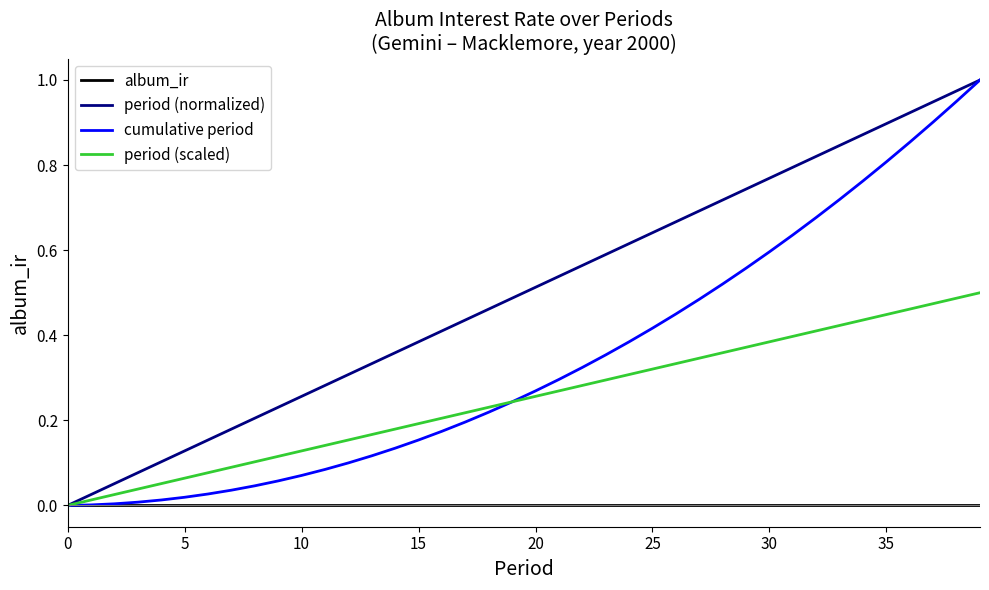

Does the chart have visible grid lines?

No